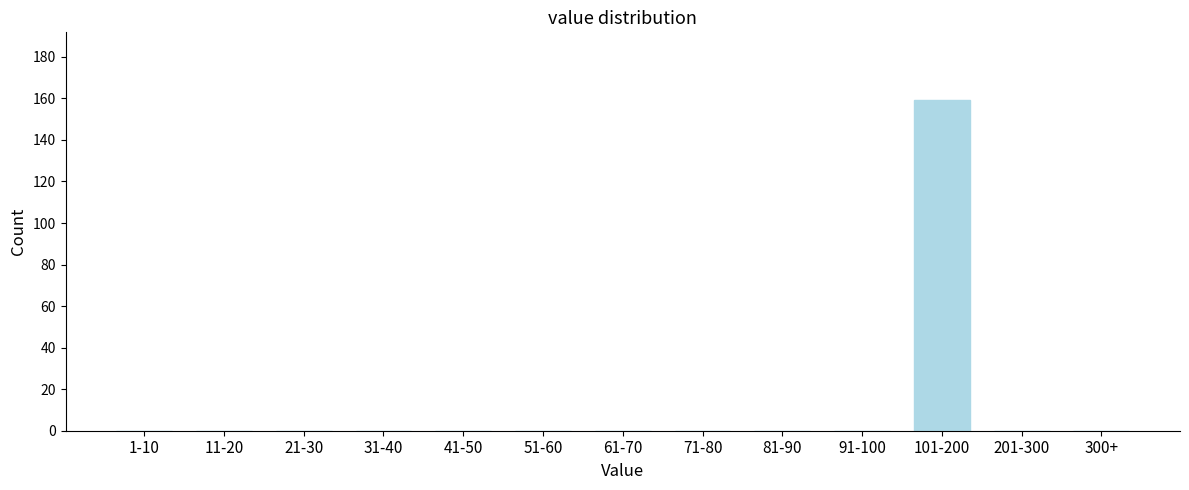

Reading left to right, extract all data points from this chart.

1-10=0	11-20=0	21-30=0	31-40=0	41-50=0	51-60=0	61-70=0	71-80=0	81-90=0	91-100=0	101-200=159	201-300=0	300+=0